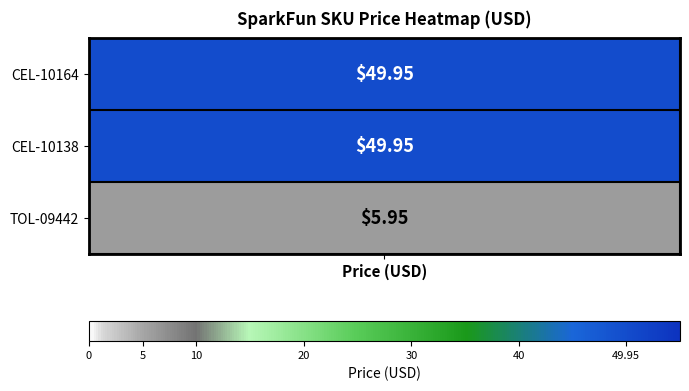

Between 1 and 0, which is larger?

1